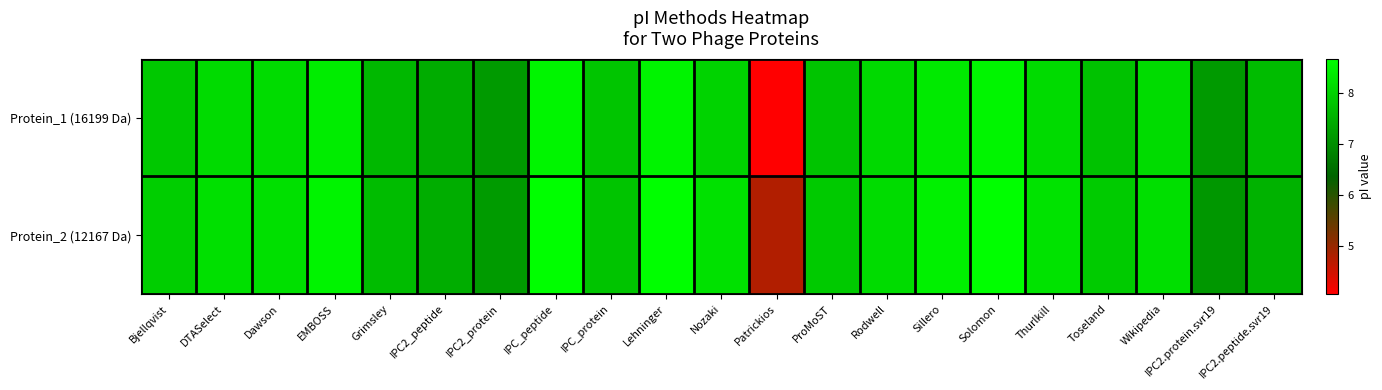

Reading right to left, transcribe all the data shown in this chart.

Protein_1 (16199 Da): IPC2.peptide.svr19=7.7	IPC2.protein.svr19=7.2	Wikipedia=8.2	Toseland=7.8	Thurlkill=8.1	Solomon=8.5	Sillero=8.3	Rodwell=8.1	ProMoST=7.8	Patrickios=4.0	Nozaki=8.0	Lehninger=8.5	IPC_protein=7.8	IPC_peptide=8.5	IPC2_protein=7.2	IPC2_peptide=7.4	Grimsley=7.6	EMBOSS=8.4	Dawson=8.2	DTASelect=8.1	Bjellqvist=7.8
Protein_2 (12167 Da): IPC2.peptide.svr19=7.5	IPC2.protein.svr19=7.1	Wikipedia=8.2	Toseland=7.9	Thurlkill=8.2	Solomon=8.7	Sillero=8.5	Rodwell=8.2	ProMoST=7.9	Patrickios=4.8	Nozaki=8.2	Lehninger=8.7	IPC_protein=7.8	IPC_peptide=8.7	IPC2_protein=7.2	IPC2_peptide=7.5	Grimsley=7.7	EMBOSS=8.5	Dawson=8.2	DTASelect=8.2	Bjellqvist=7.9